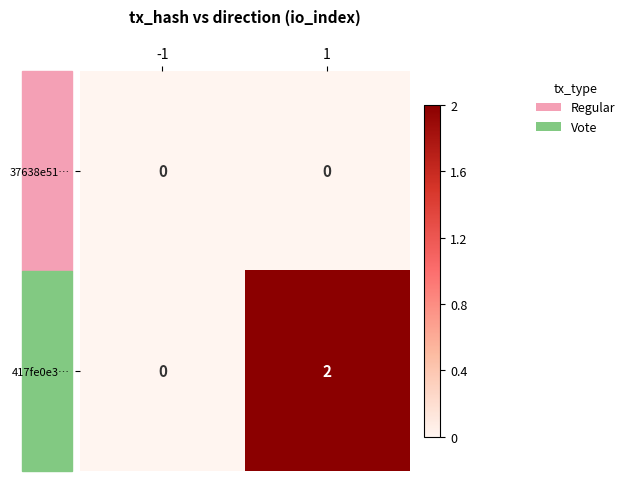

Which series has the largest total across all categories?

417fe0e3…